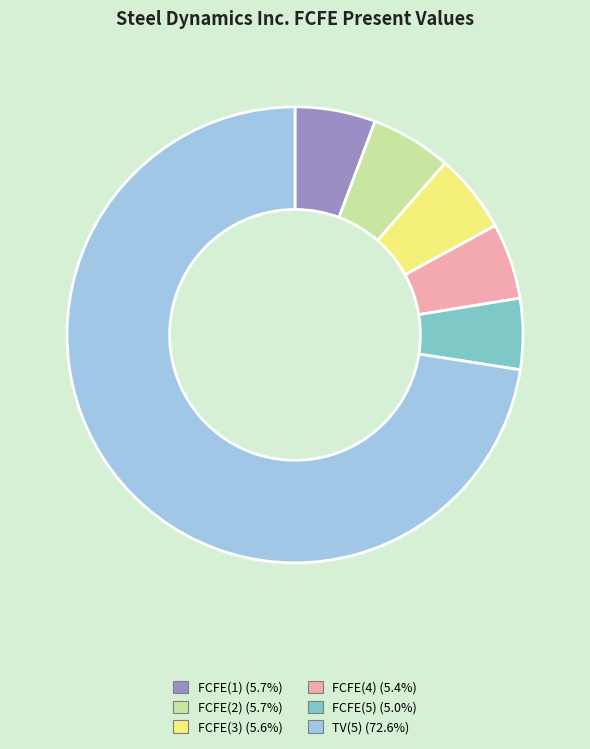

Which has a higher value, FCFE(2) or TV(5)?

TV(5)